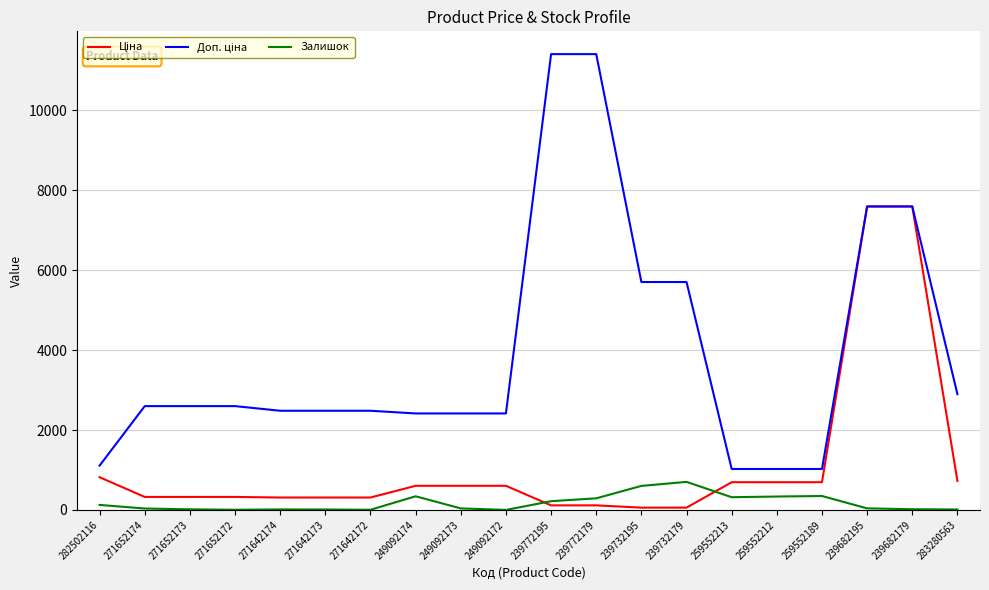

What is the greatest value displayed?

11410.0